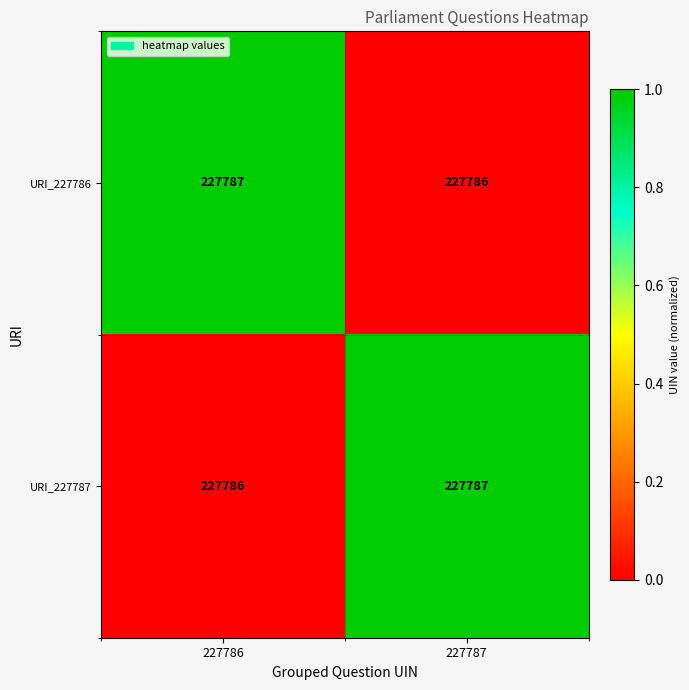

What is the maximum value for URI_227786?

227787